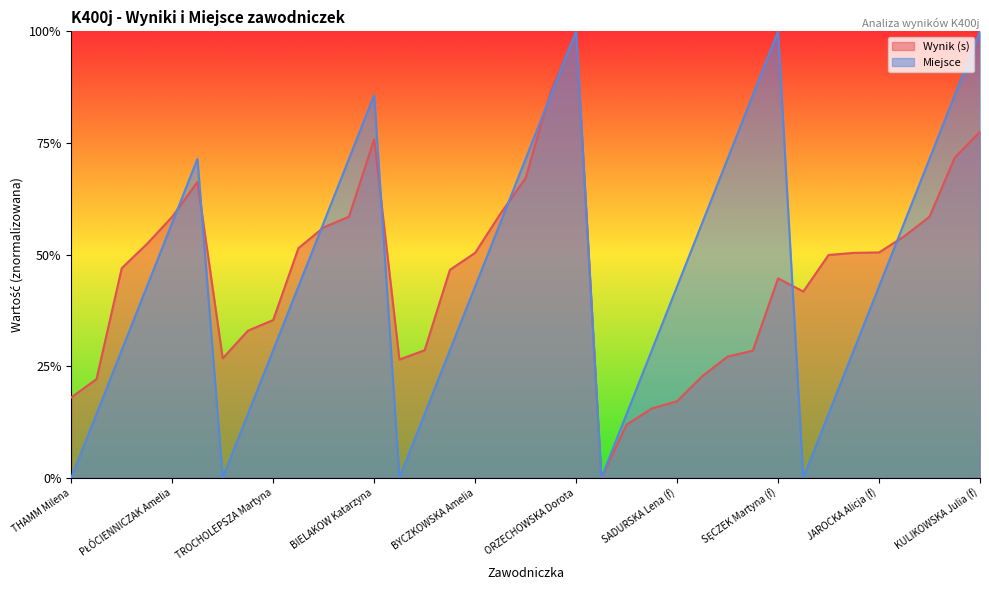

How many values in the Wynik series exceed 0?

36